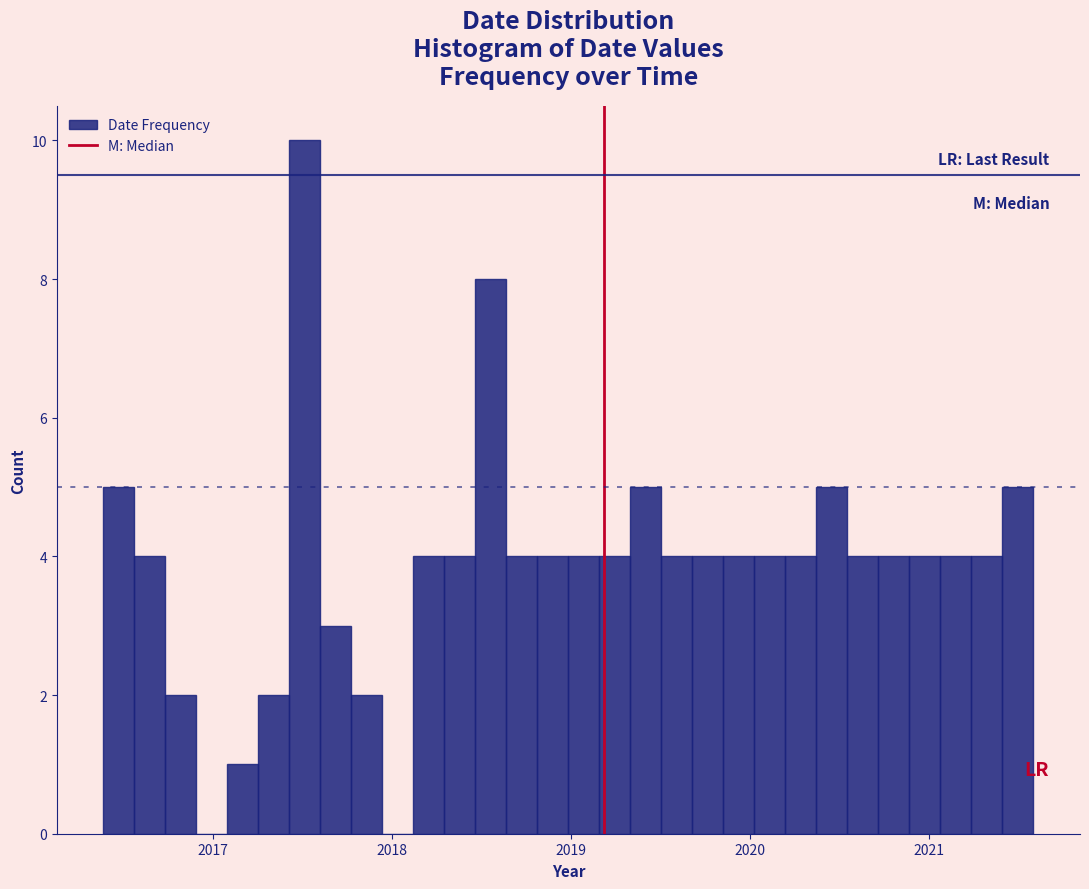

Around what value on the x-axis is the tallest bar? Give the approximate position of its centre, as read against the axis.

2017.5